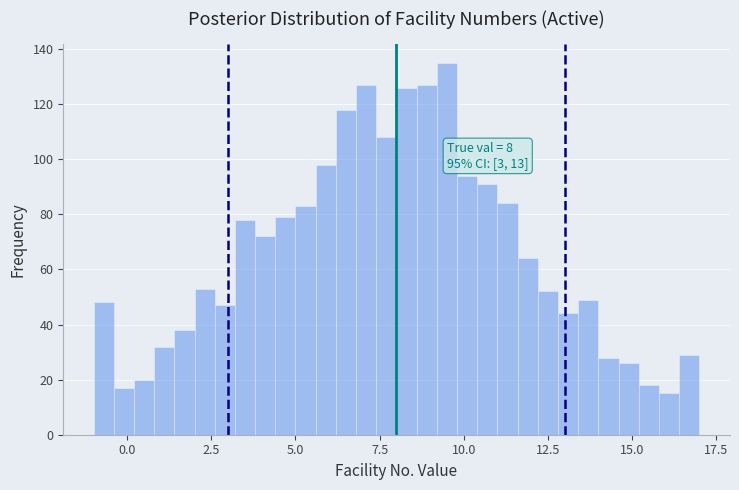

Read against the x-axis, roughly where is the centre of the tallest bar?

9.5